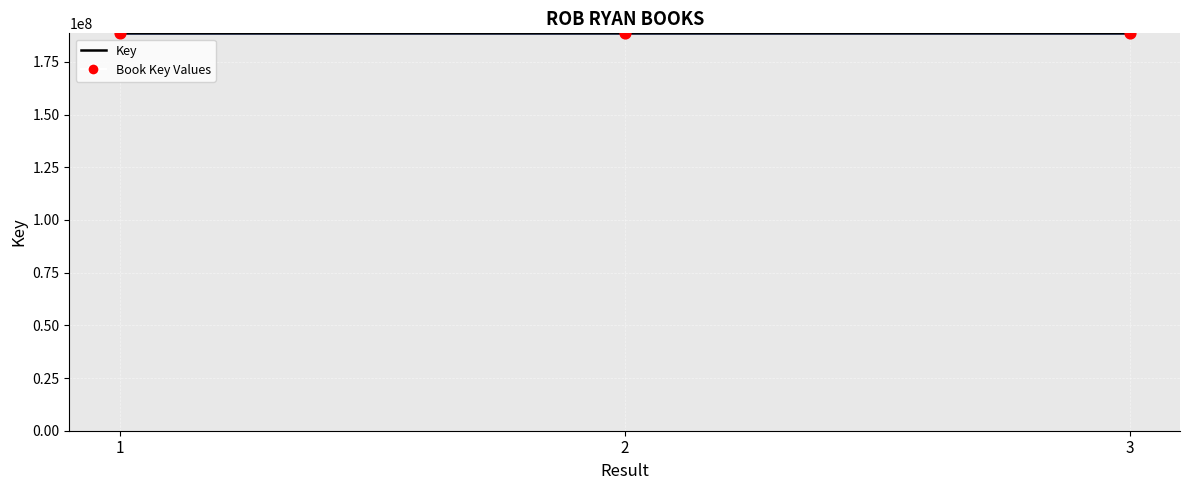

Which series has the widest spread of Y values?

Key